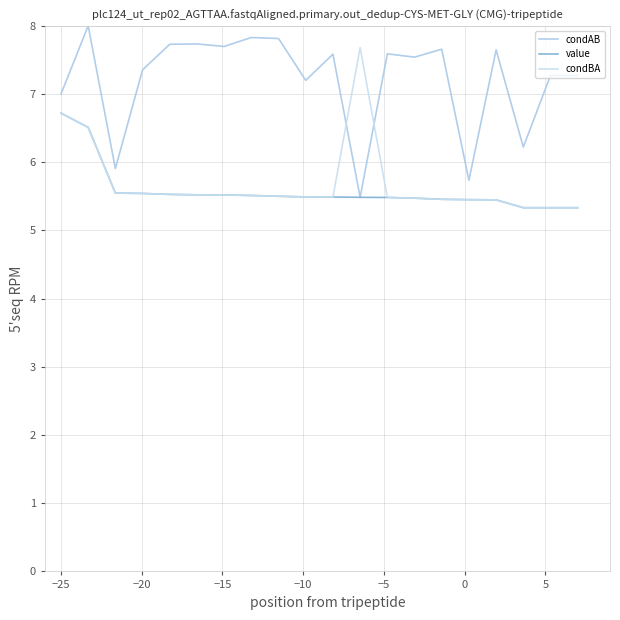

Does the chart have visible grid lines?

Yes